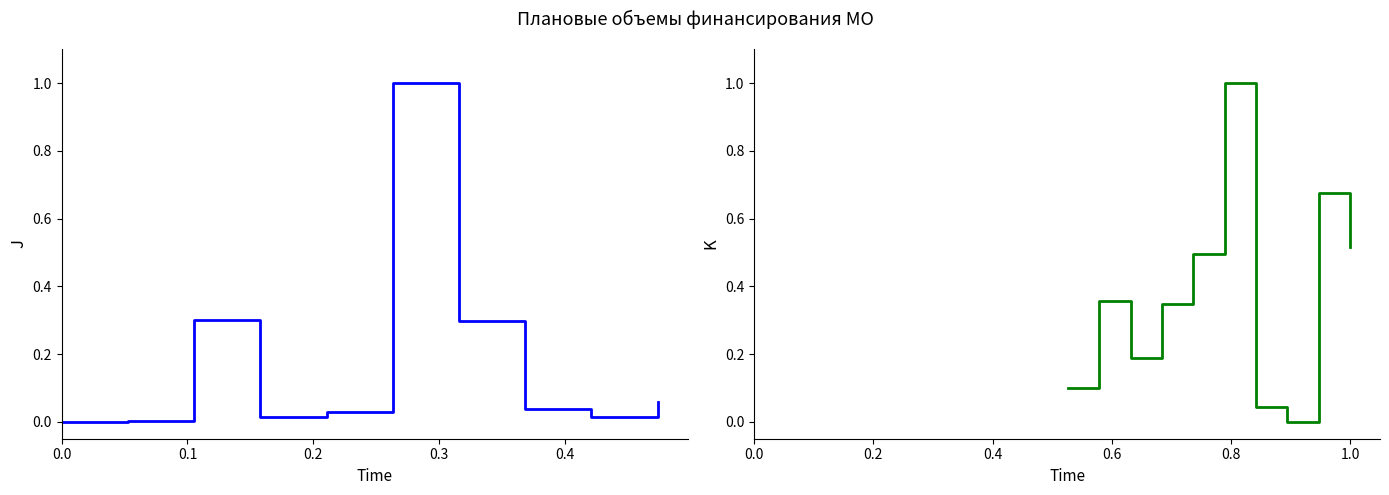

What is the label of the 8th point from the right?

0.2